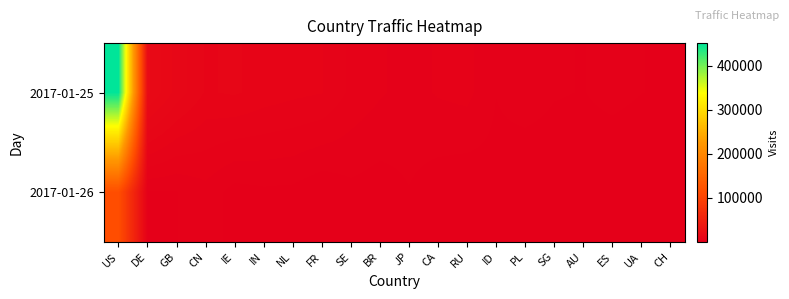

Which category has the highest value across all series?

US